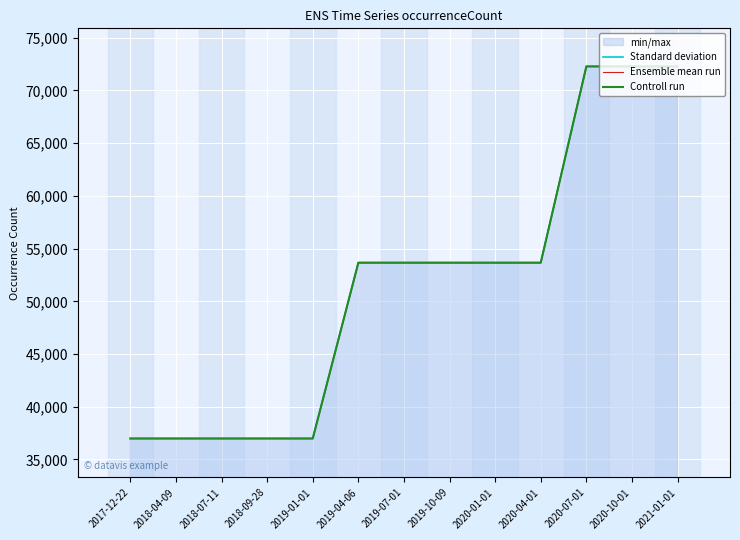

Rank the categories by Ensemble mean run value from lowest to highest.

2017-12-22, 2018-04-09, 2018-07-11, 2018-09-28, 2019-01-01, 2019-04-06, 2019-07-01, 2019-10-09, 2020-01-01, 2020-04-01, 2020-07-01, 2020-10-01, 2021-01-01